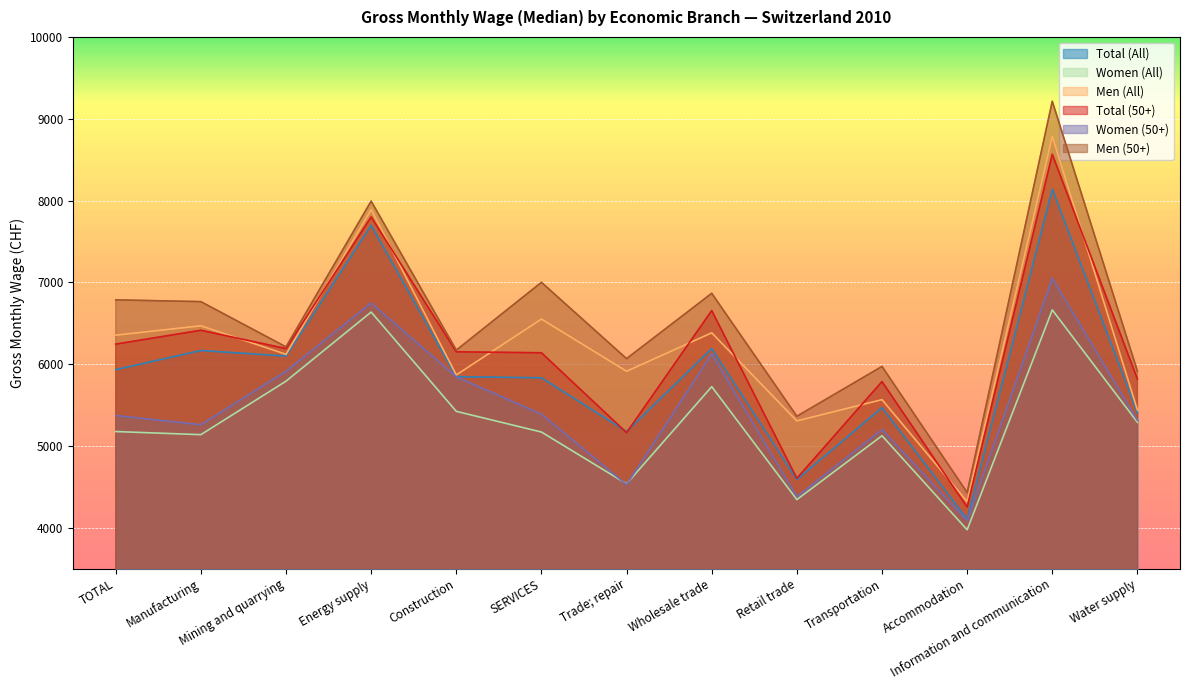

At which label does Total (50+) reach its minimum?

Accommodation